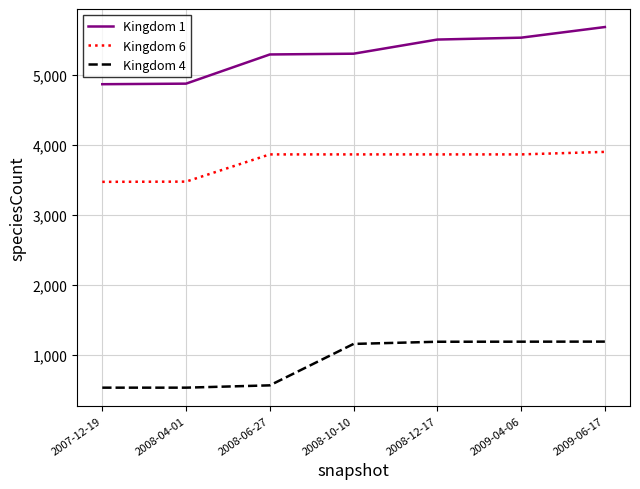

Rank the series at 2008-04-01 from highest to lowest value.

Kingdom 1, Kingdom 6, Kingdom 4